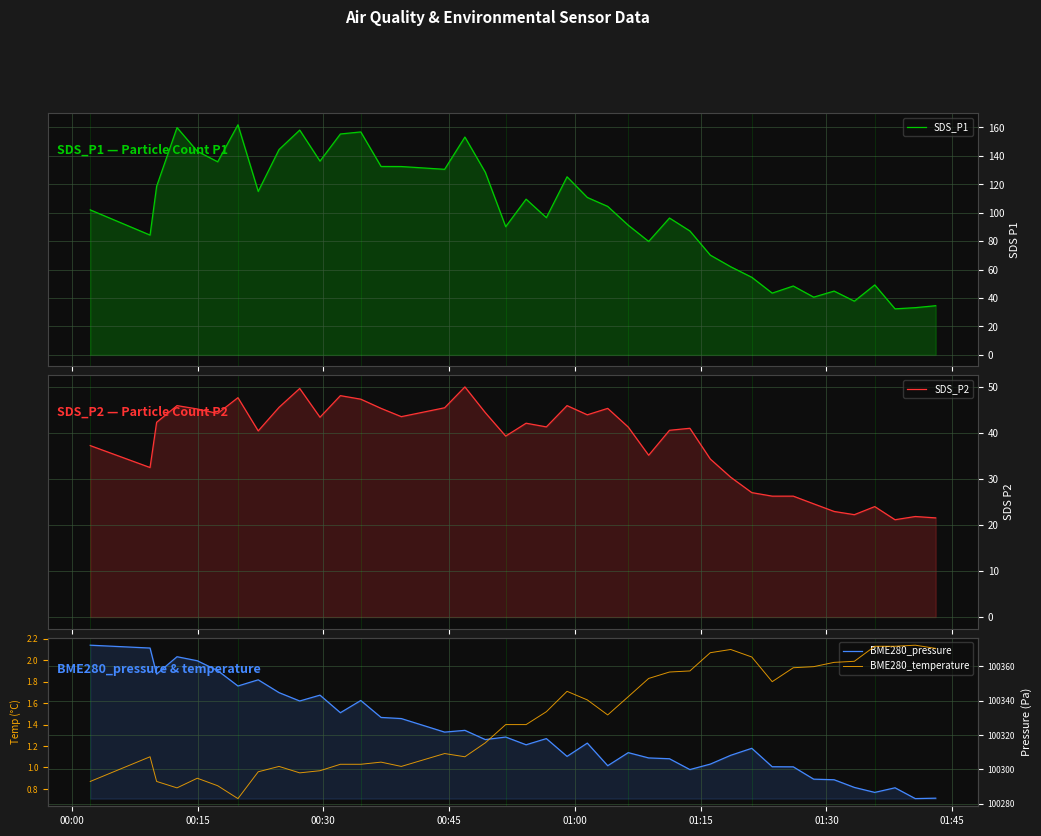

True or false: BME280_pressure and BME280_temperature intersect in this chart.

False